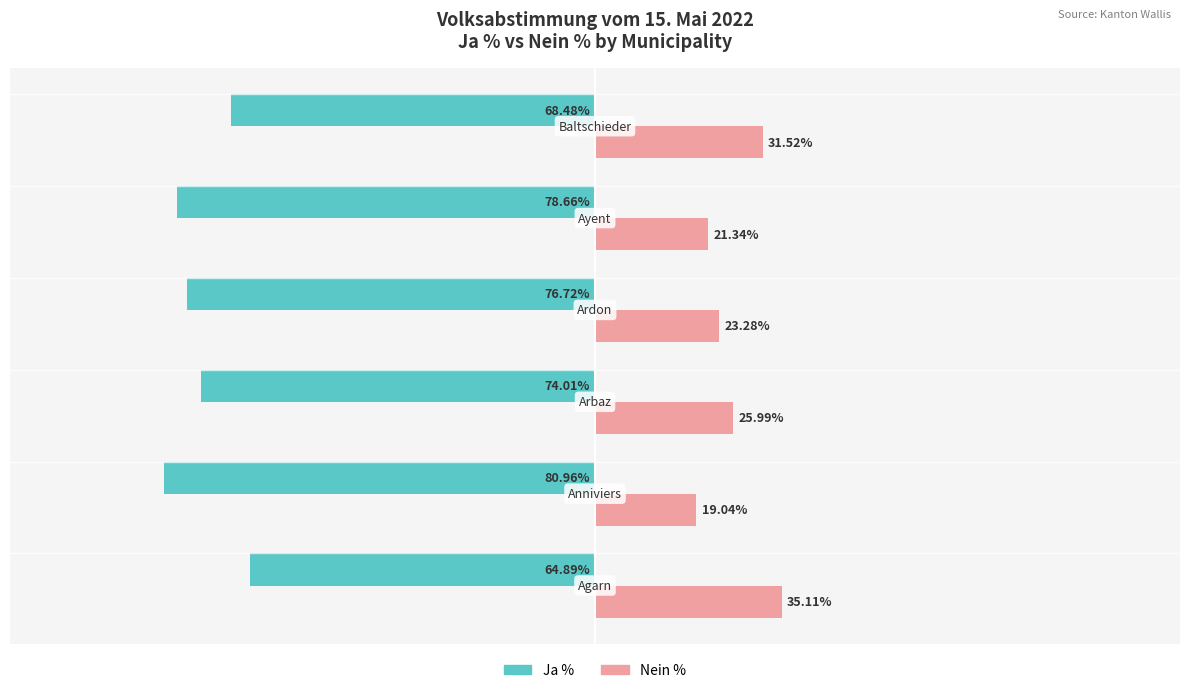

Which series has the largest total across all categories?

Nein %